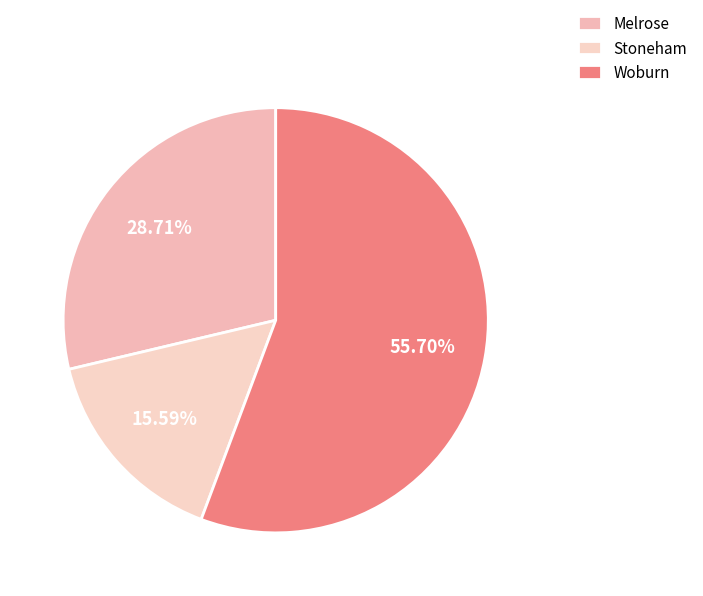

What percentage do Woburn and Melrose together represent?

84.4%